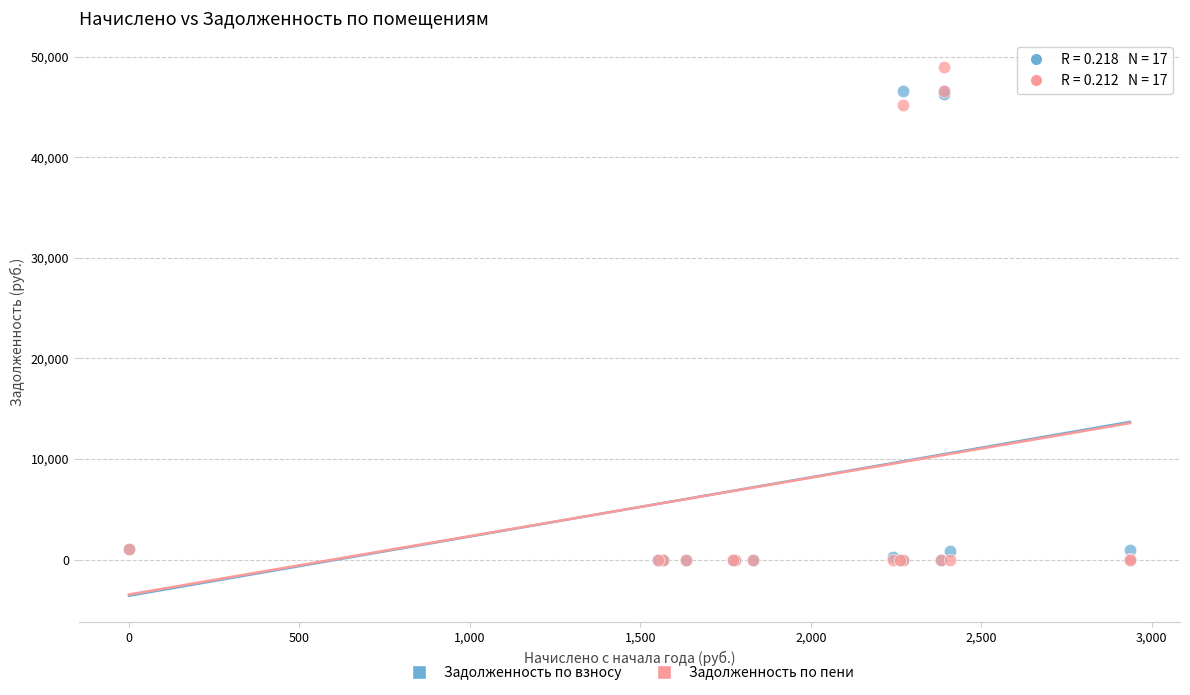

Across all series, what Y value is closest to 24490?

45203.3